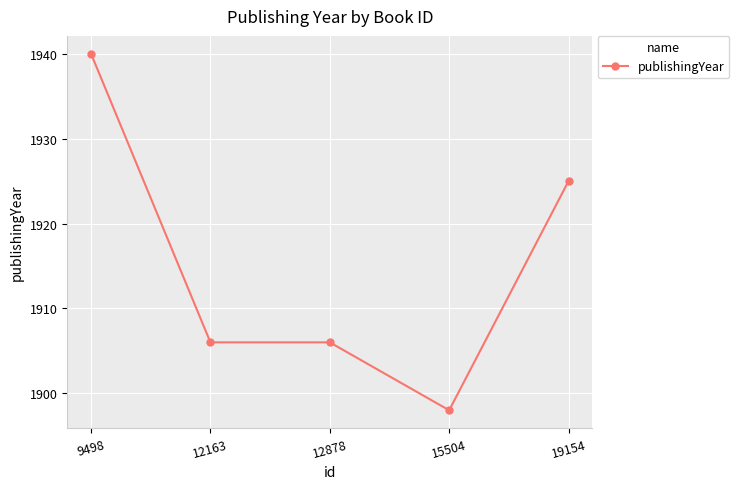

What is the minimum value shown in the chart?

1898